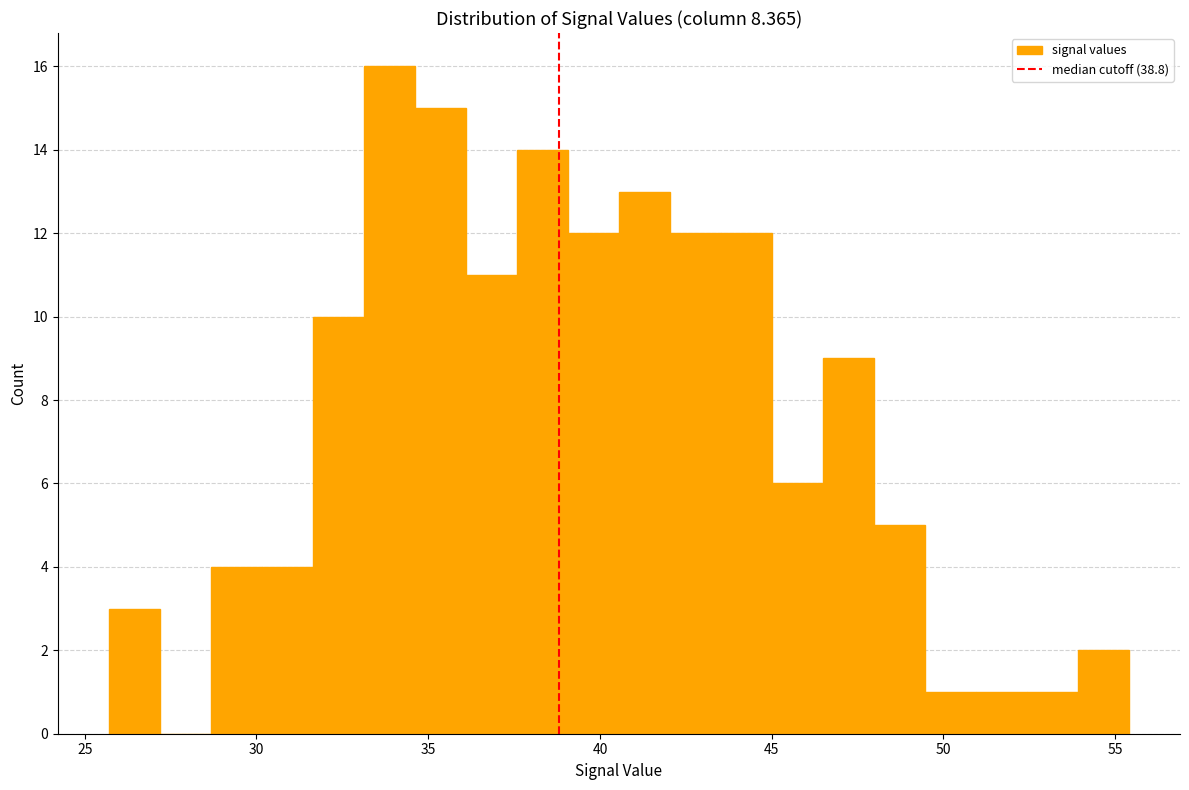

Read against the x-axis, roughly where is the centre of the tallest bar?

34.0